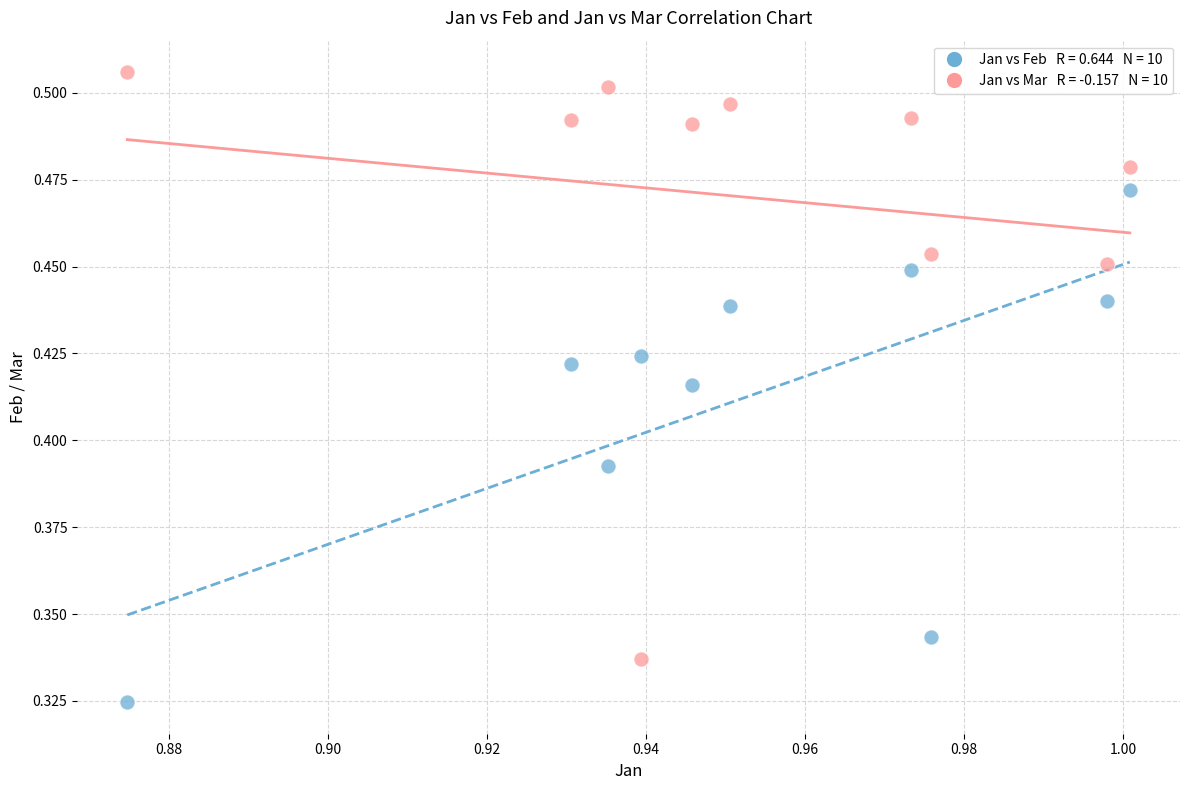

How many points are shown in the scatter plot?

20